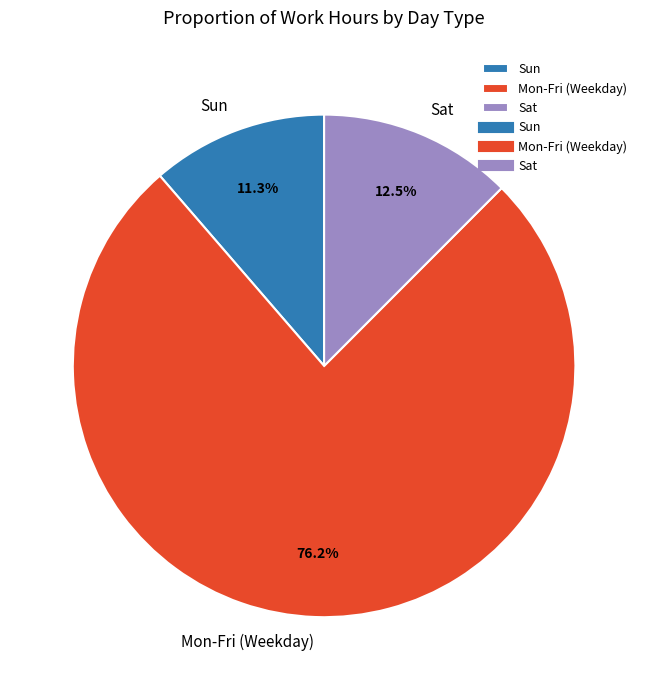

What percentage is NOT represented by Mon-Fri (Weekday)?

23.8%